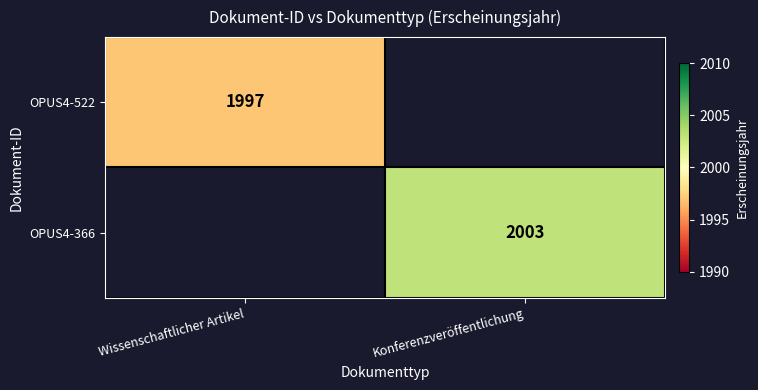

True or false: OPUS4-522 has a value of 3333 at Wissenschaftlicher Artikel.

False